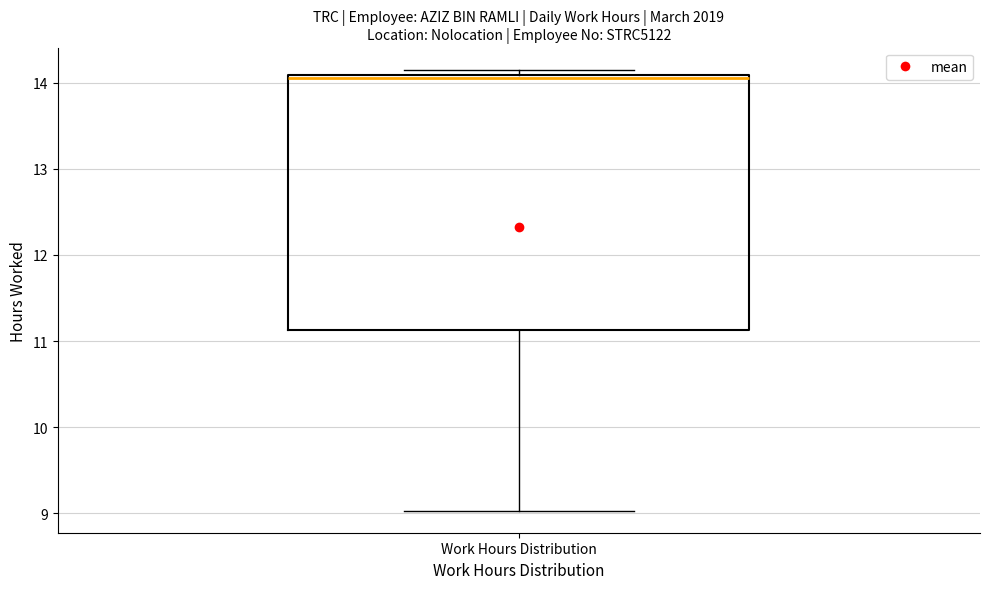

Where is the lower edge of the box for Work Hours Distribution on the y-axis? The values are not printed on the chart, so give them approximately, as read against the axis.

11.1